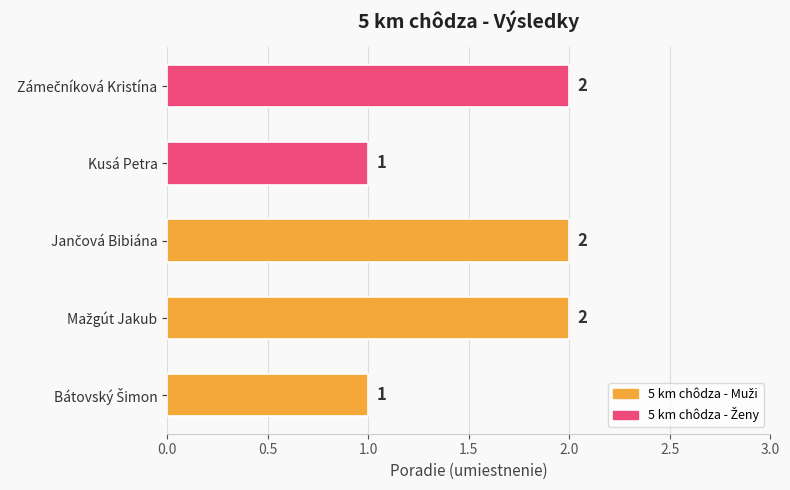

Reading top to bottom, extract all data points from this chart.

2	1	2	2	1